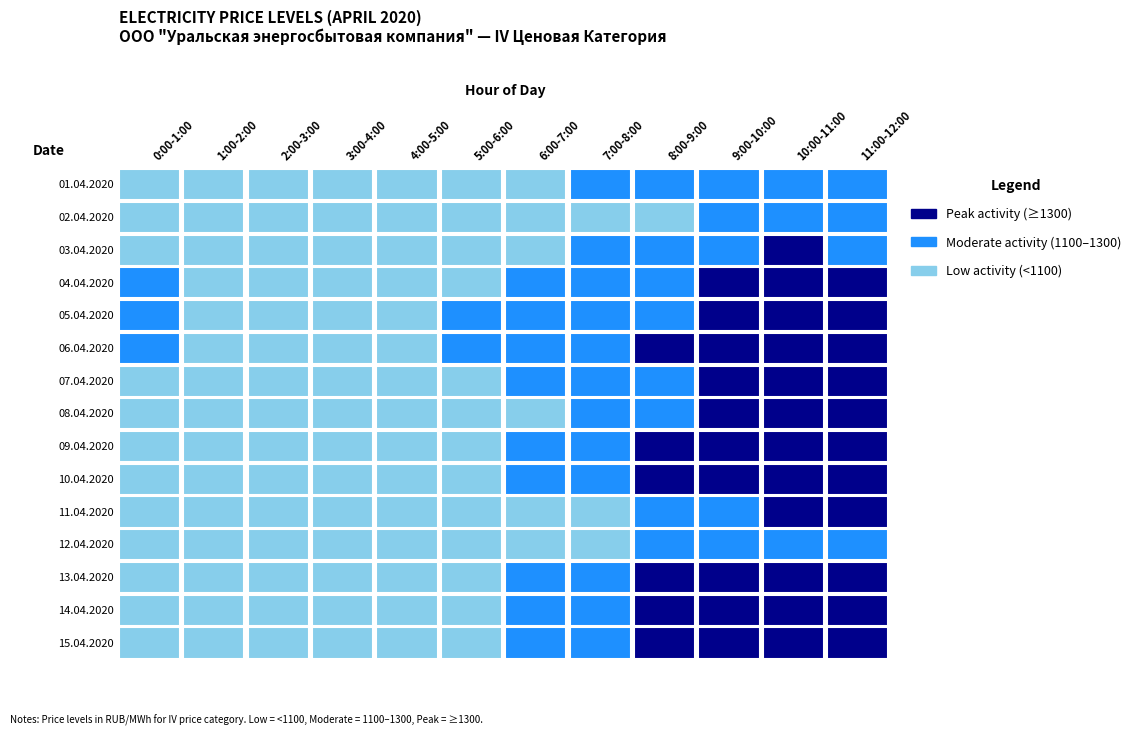

Rank the series by their maximum value, from lowest to highest.

02.04.2020, 12.04.2020, 01.04.2020, 03.04.2020, 11.04.2020, 08.04.2020, 04.04.2020, 05.04.2020, 09.04.2020, 07.04.2020, 10.04.2020, 14.04.2020, 06.04.2020, 13.04.2020, 15.04.2020